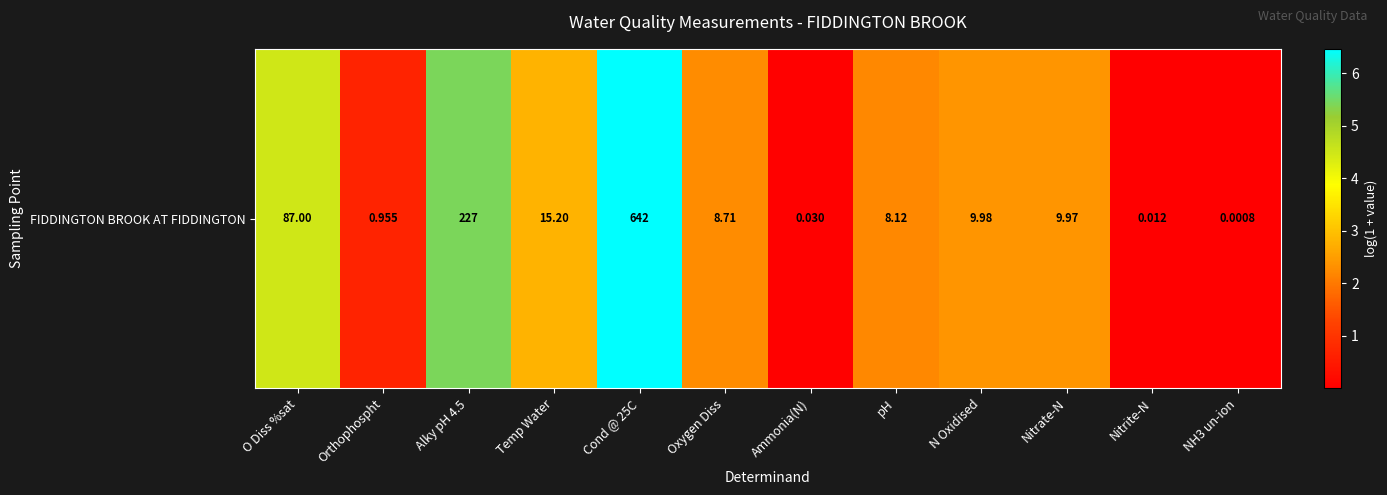

What is the sum of the values at Nitrate-N and Ammonia(N)?

2.4